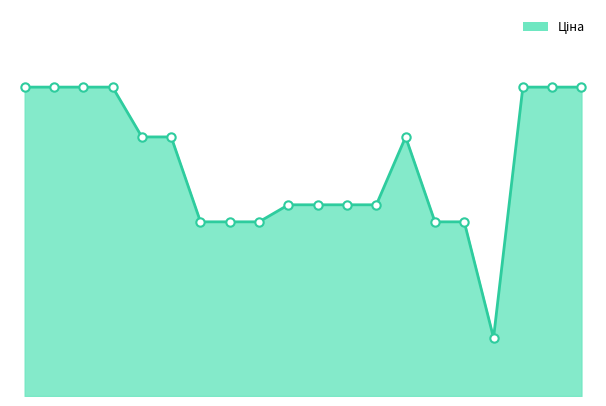

Reading left to right, extract all data points from this chart.

11312.5	11312.5	11312.5	11312.5	9488.2	9488.2	6378.9	6378.9	6378.9	7002.6	7002.6	7002.6	7002.6	9488.2	6378.9	6378.9	2131.8	11312.5	11312.5	11312.5